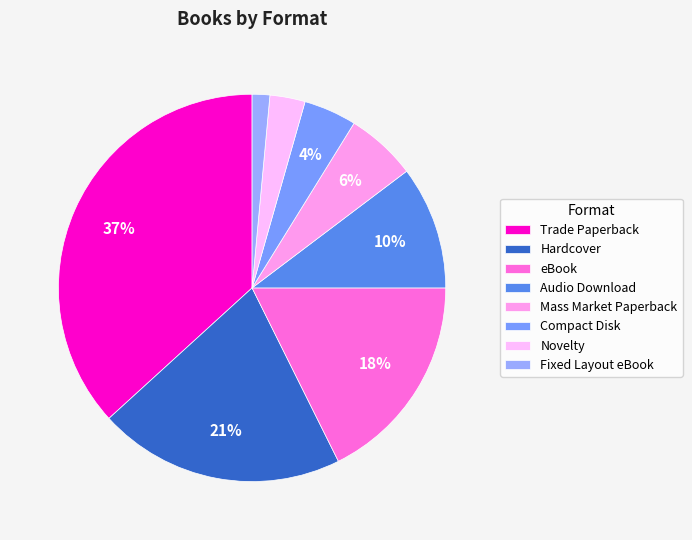

What percentage is the Fixed Layout eBook slice, to the nearest percent?

1%